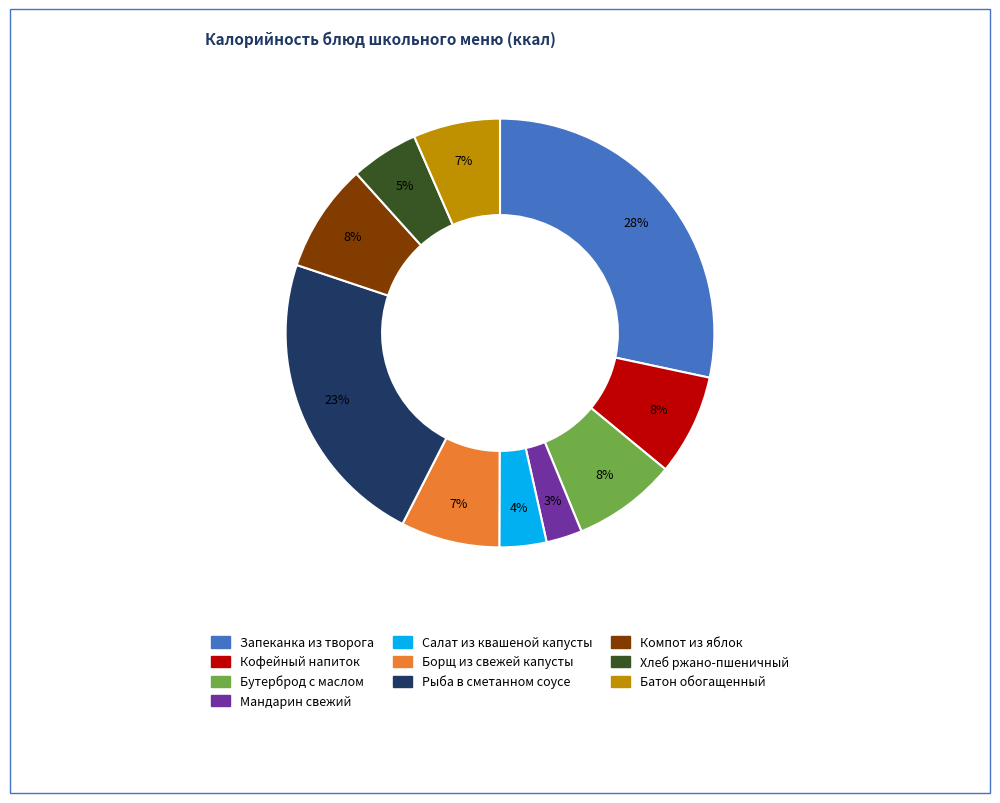

What is the largest slice in the pie chart?

Запеканка из творога